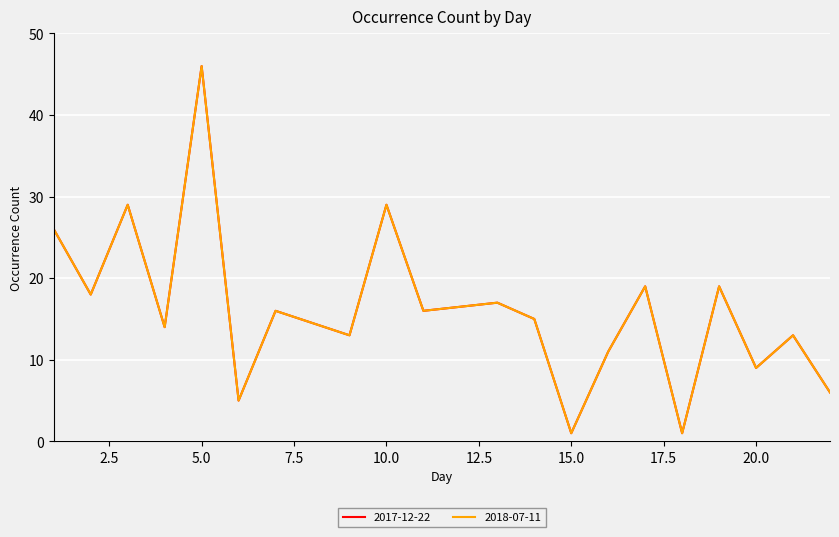

Is this an area chart (filled region under the line)?

No